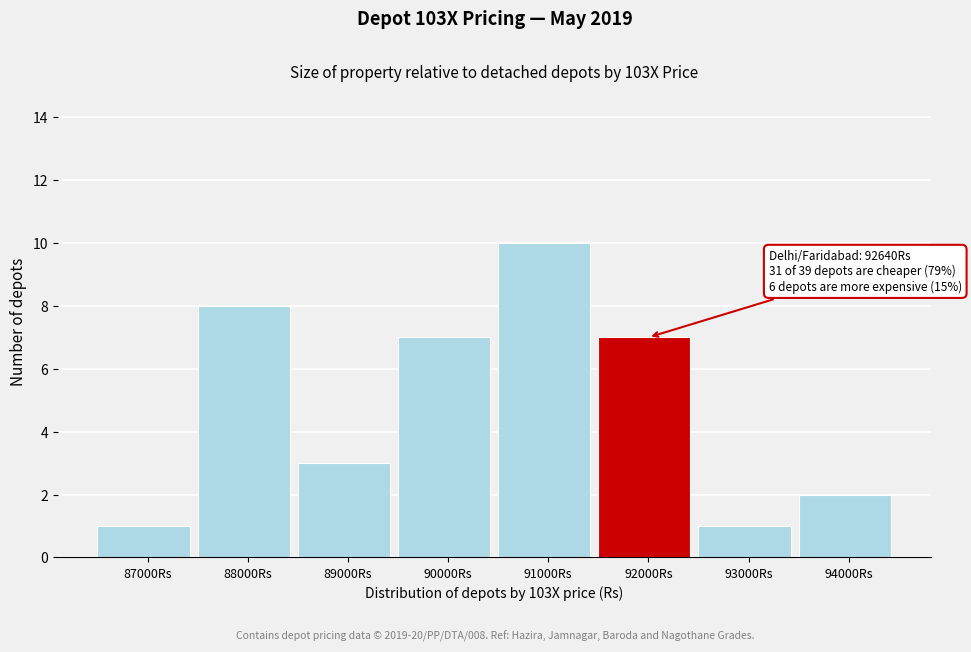

Reading left to right, what are all the values shown in this chart?

87000Rs=1	88000Rs=8	89000Rs=3	90000Rs=7	91000Rs=10	92000Rs=7	93000Rs=1	94000Rs=2